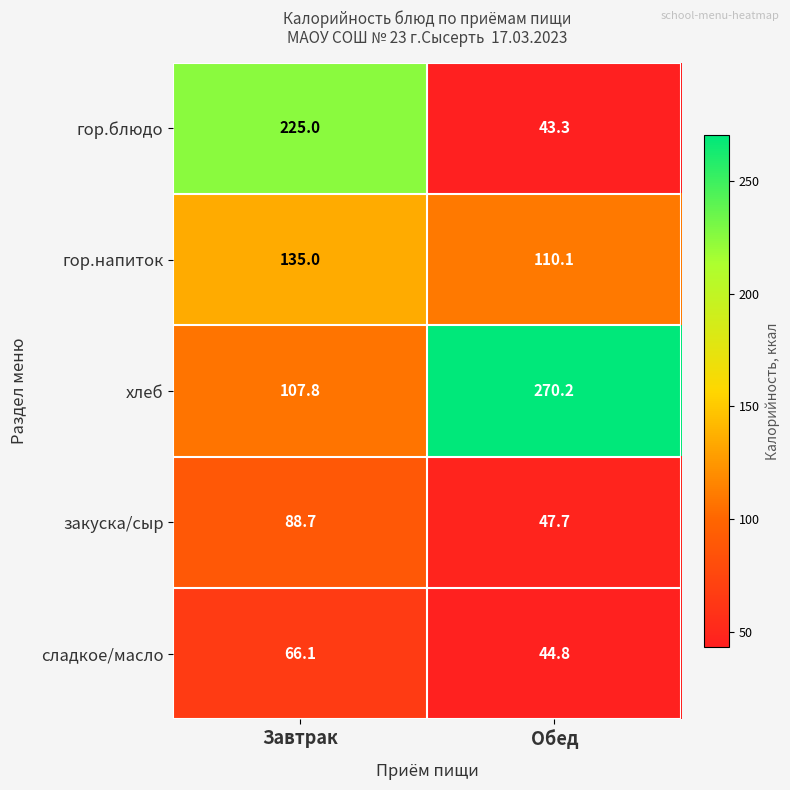

Which category has the lowest value in the гор.напиток series?

Обед